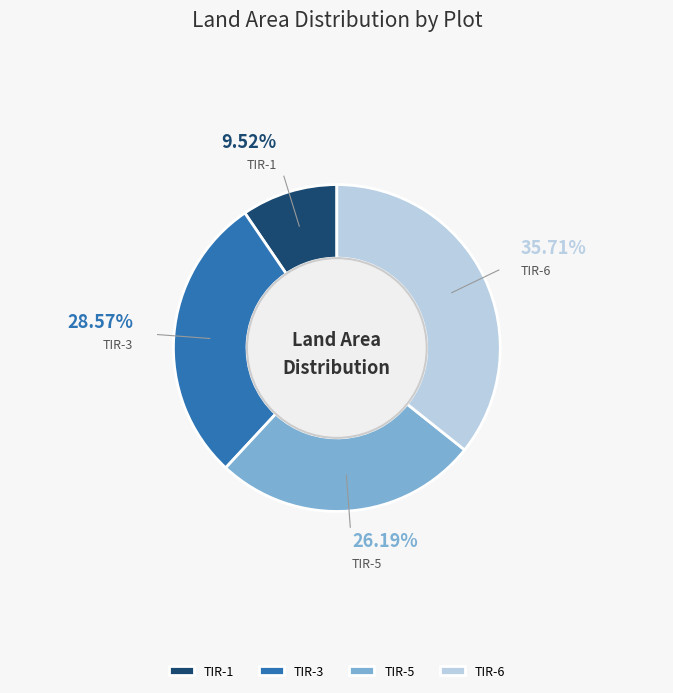

Between TIR-6 and TIR-1, which is larger?

TIR-6